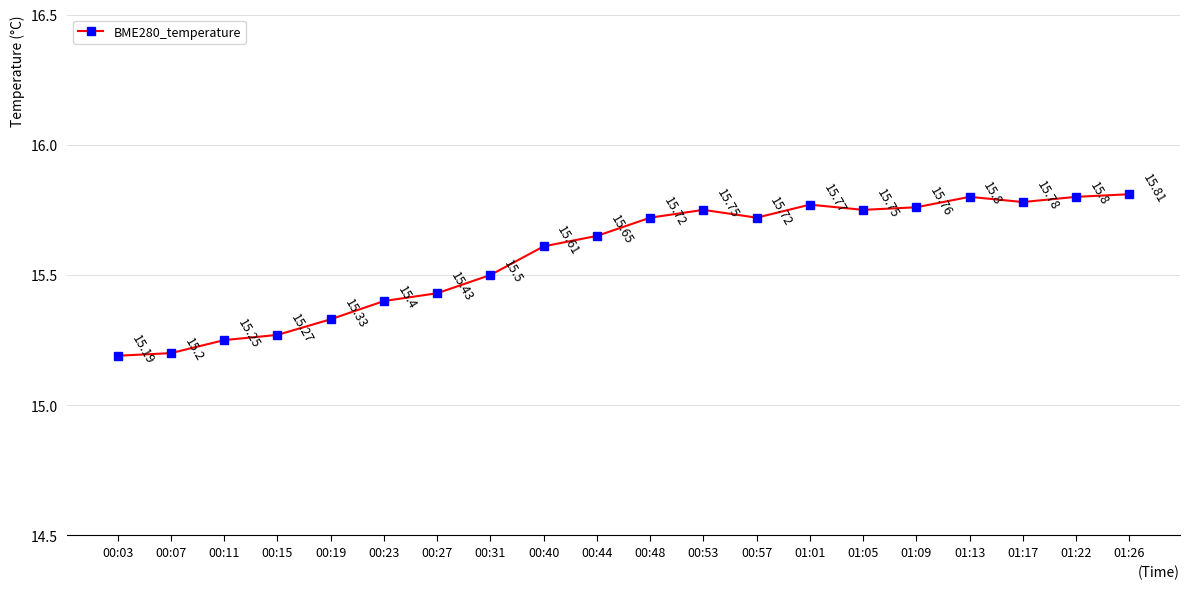

What is the greatest value displayed?

15.8